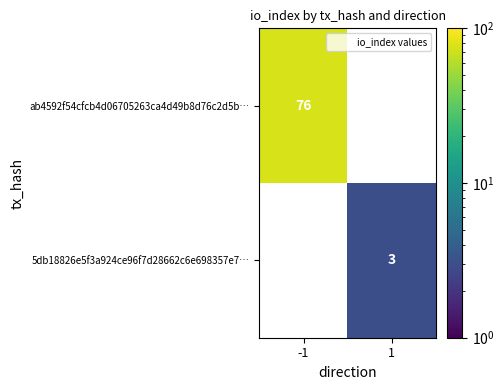

At which category is the sum across all series the highest?

-1